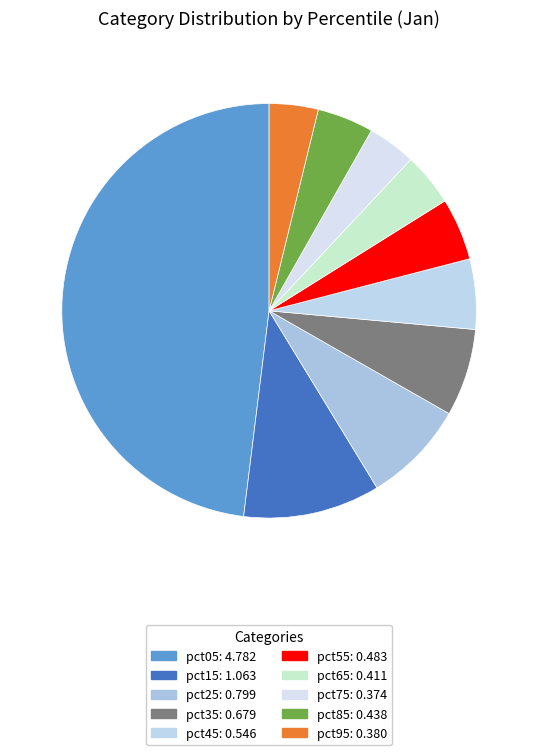

To the nearest percent, what is the combined percentage of pct65 and pct45?

10%